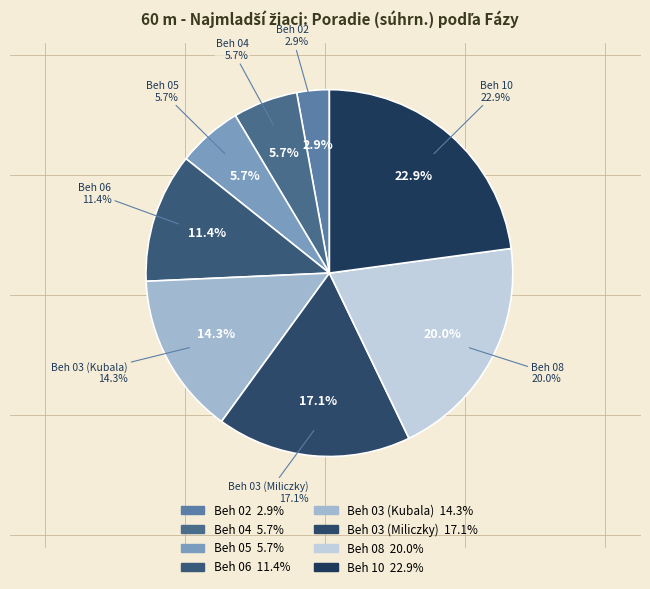

Is there any slice that represents more than half of the pie?

No